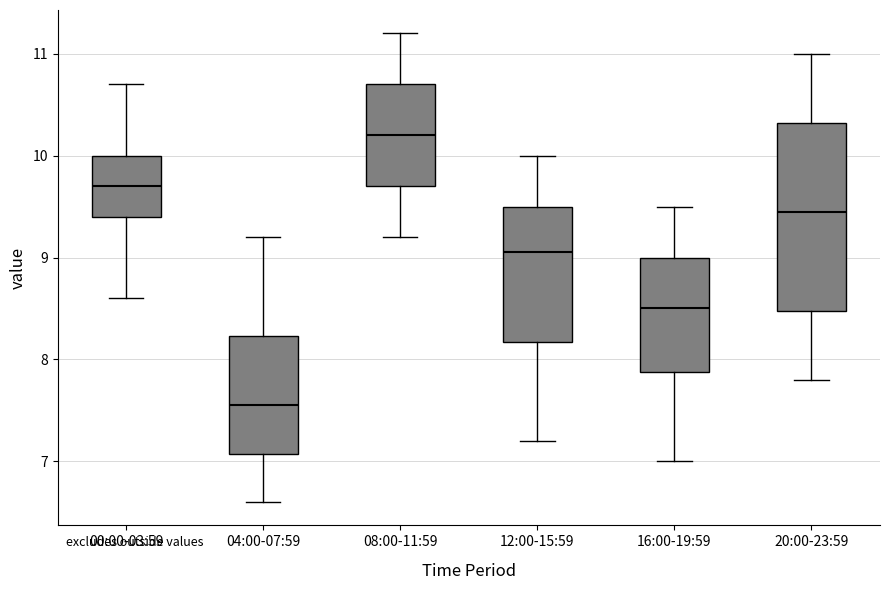

Reading left to right, transcribe this box plot: for each box, give where its median line is, the range the box spans, and where its two whiskers end, as read against the y-axis. The values are not printed on the chart, so give them approximately, as read against the axis.

00:00-03:59: median 9.7, box 9.4 to 10.0, whiskers 8.6 to 10.7
04:00-07:59: median 7.6, box 7.1 to 8.2, whiskers 6.6 to 9.2
08:00-11:59: median 10.2, box 9.7 to 10.7, whiskers 9.2 to 11.2
12:00-15:59: median 9.1, box 8.2 to 9.5, whiskers 7.2 to 10.0
16:00-19:59: median 8.5, box 7.9 to 9.0, whiskers 7.0 to 9.5
20:00-23:59: median 9.5, box 8.5 to 10.3, whiskers 7.8 to 11.0